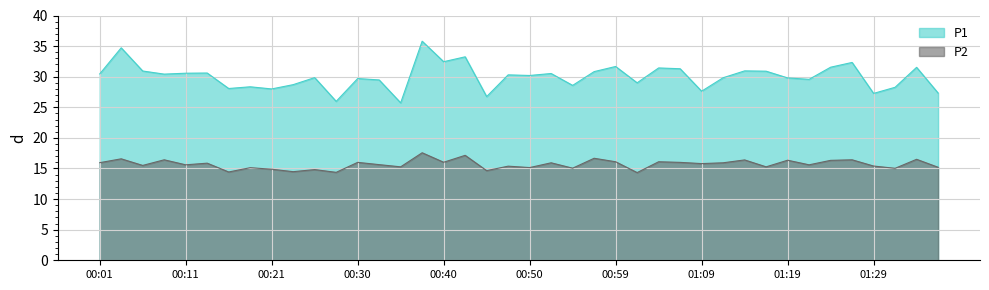

Rank the series by their maximum value, from lowest to highest.

P2, P1